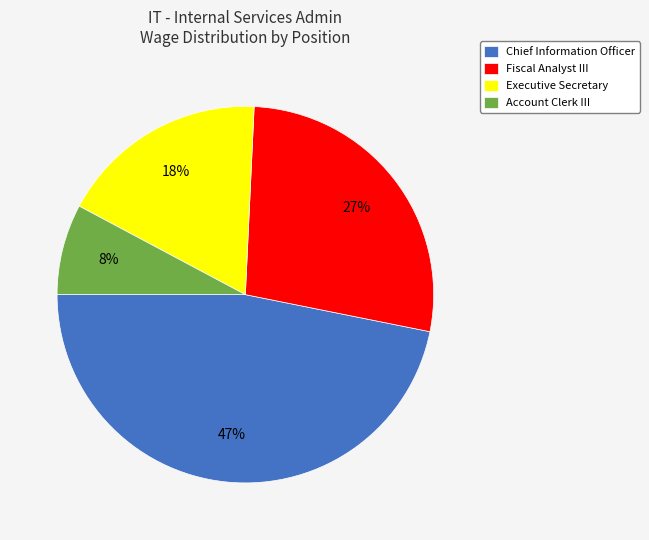

Which category has the smallest portion of the pie?

Account Clerk III